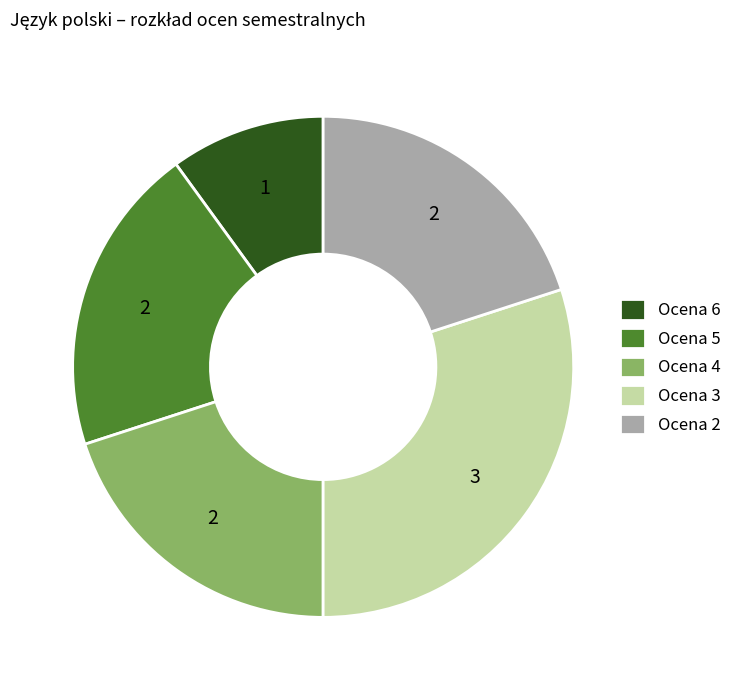

Is there any slice that represents more than half of the pie?

No